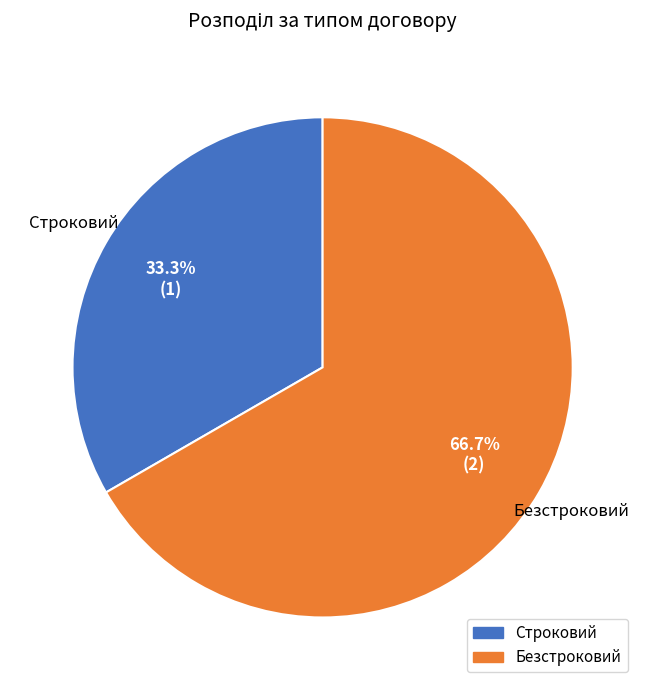

Approximately how many times larger is the value at Строковий compared to Безстроковий?

0.5